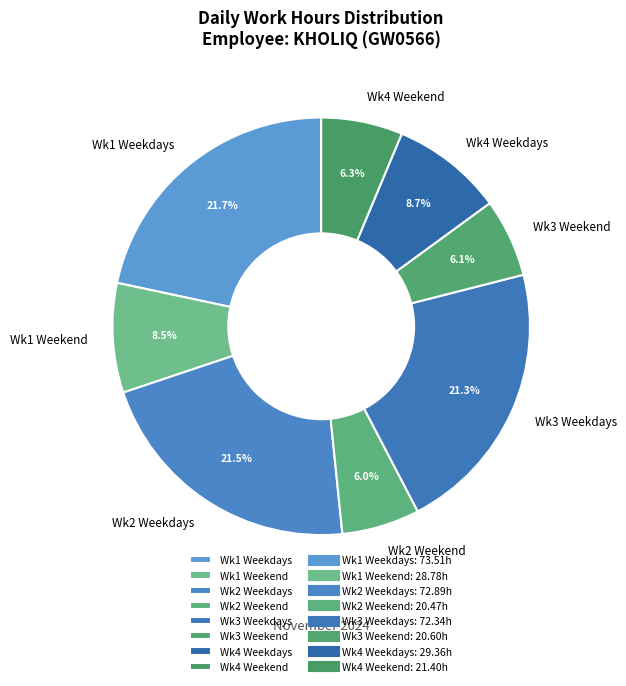

Is the sum of Wk4 Weekdays and Wk3 Weekend greater than half?

No